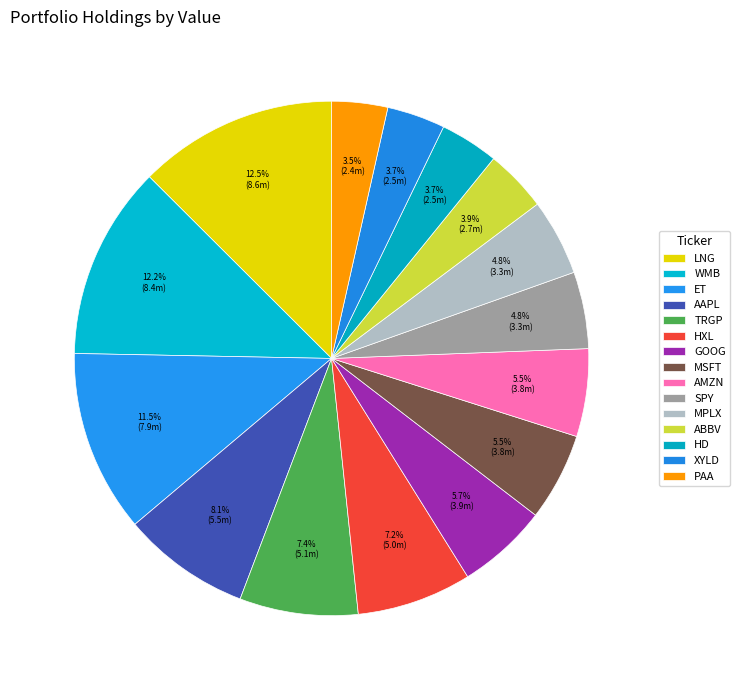

How many segments does this pie chart have?

15